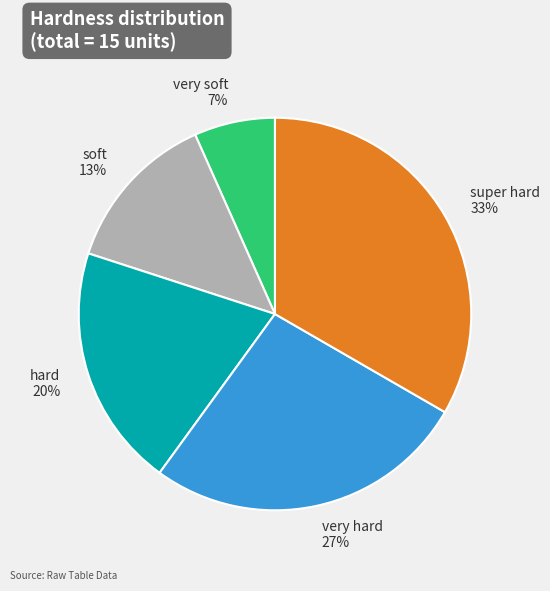

To the nearest percent, what is the combined percentage of soft and very hard?

40%